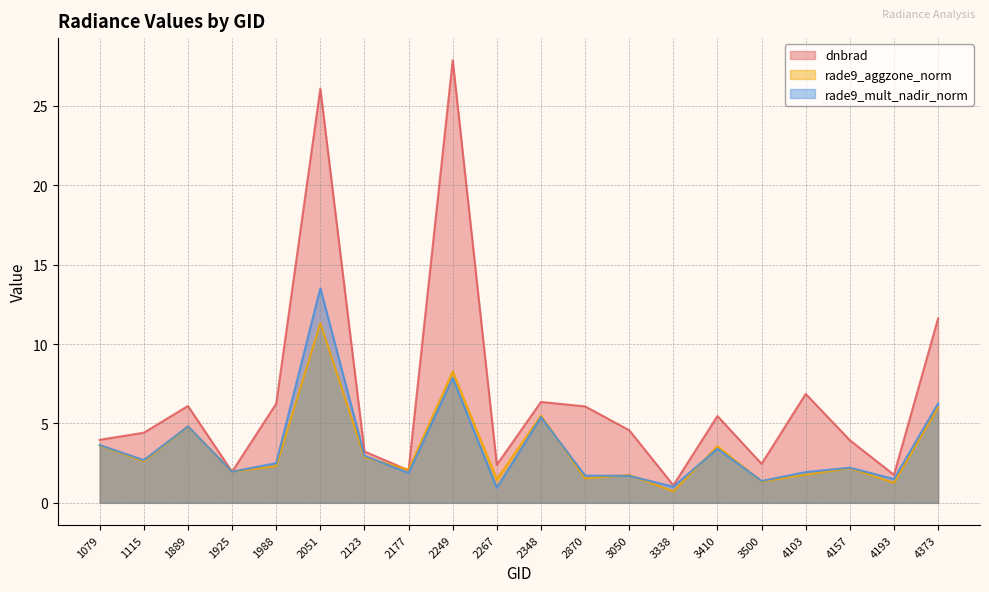

Reading left to right, transcribe all the data shown in this chart.

dnbrad: 4.0	4.4	6.1	2.0	6.2	26.1	3.2	2.1	27.9	2.4	6.4	6.1	4.6	1.1	5.5	2.5	6.9	3.9	1.8	11.6
rade9_aggzone_norm: 3.6	2.6	4.8	2.0	2.3	11.3	2.9	2.1	8.3	1.5	5.5	1.5	1.8	0.7	3.6	1.3	1.8	2.2	1.3	6.0
rade9_mult_nadir_norm: 3.6	2.7	4.8	2.0	2.5	13.5	3.0	1.9	7.9	1.0	5.4	1.7	1.7	1.0	3.4	1.4	1.9	2.2	1.5	6.3